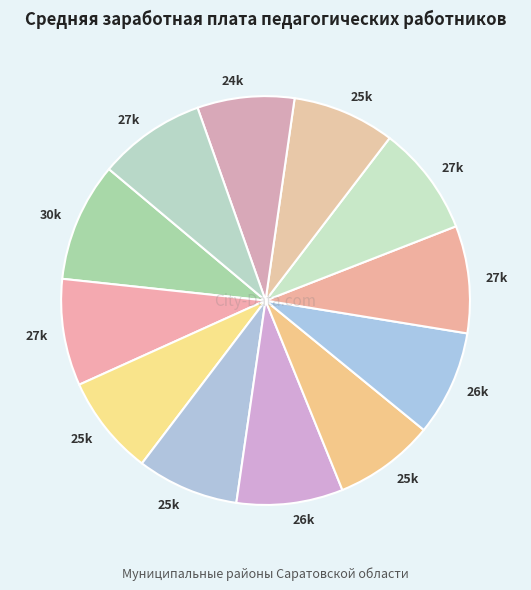

How many slices are in this pie chart?

12